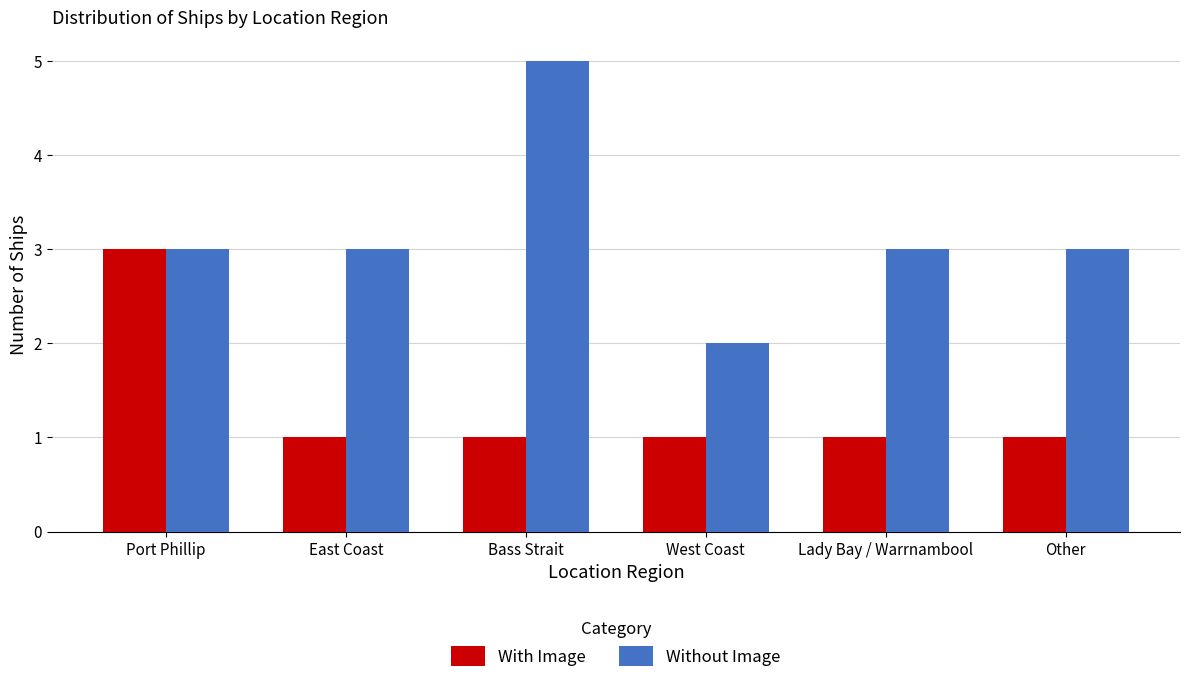

Rank the series at Other from highest to lowest value.

Without Image, With Image